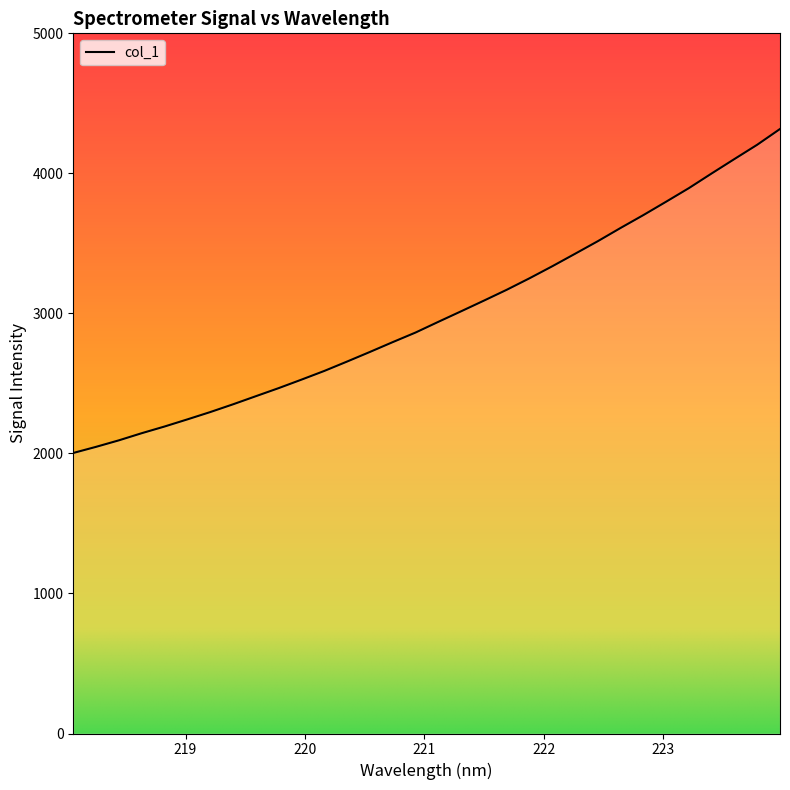

What is the sum of the values at 222.8355 and 223.408?

7701.5